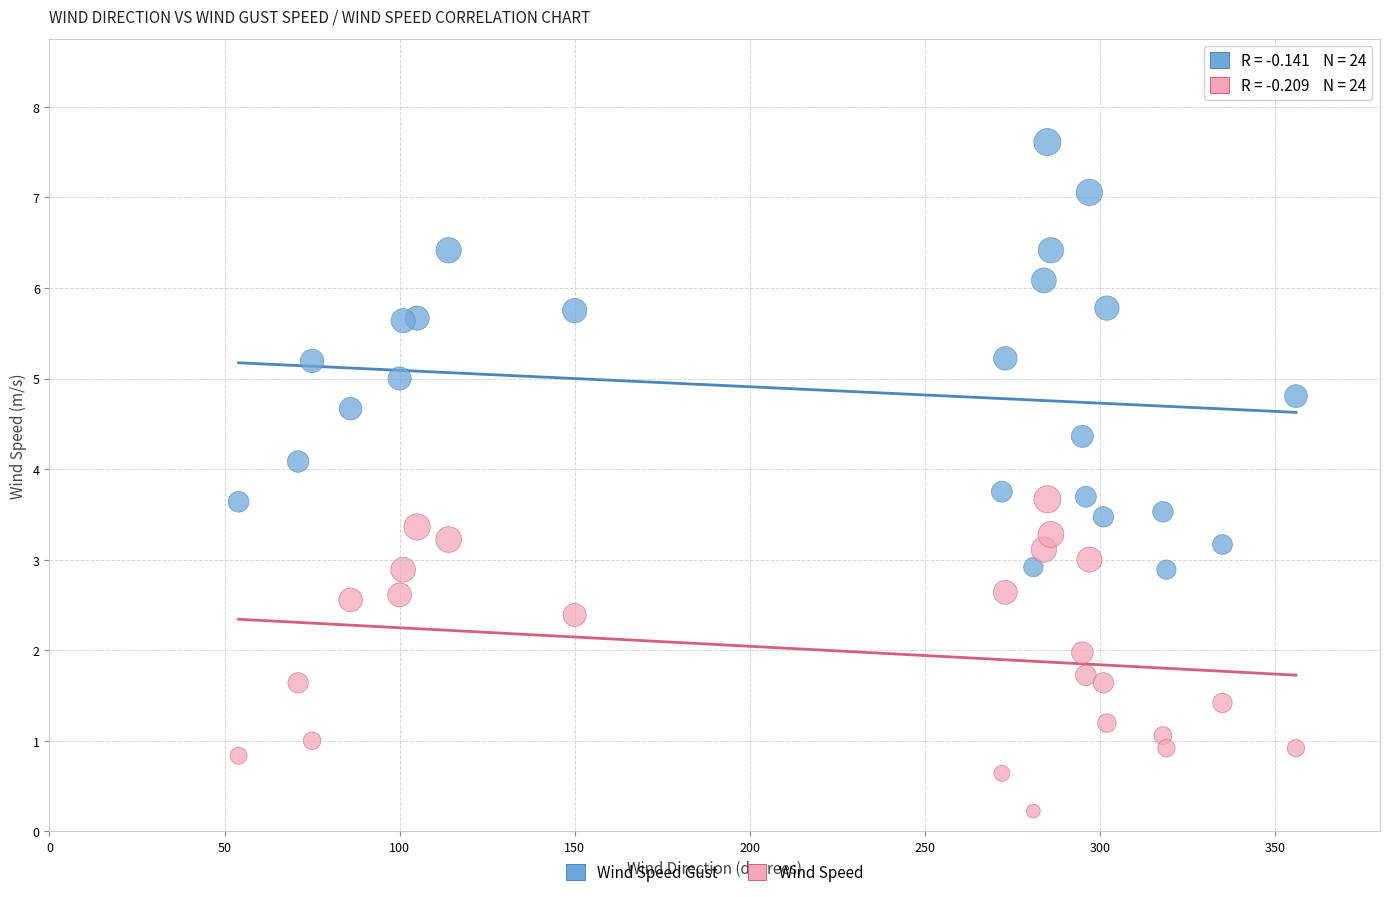

Across all data points, what is the range of X values (max minus min)?

302.0